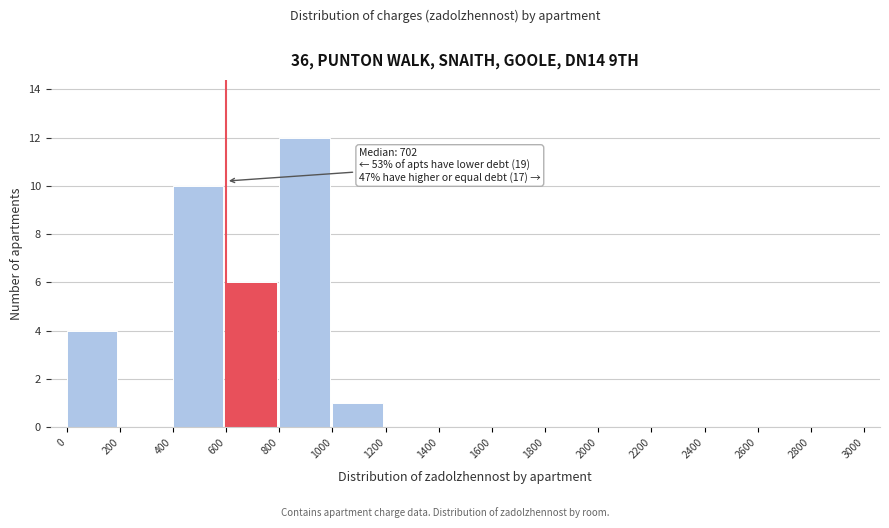

Over which range of the x-axis is the bar tallest?

800 to 1000